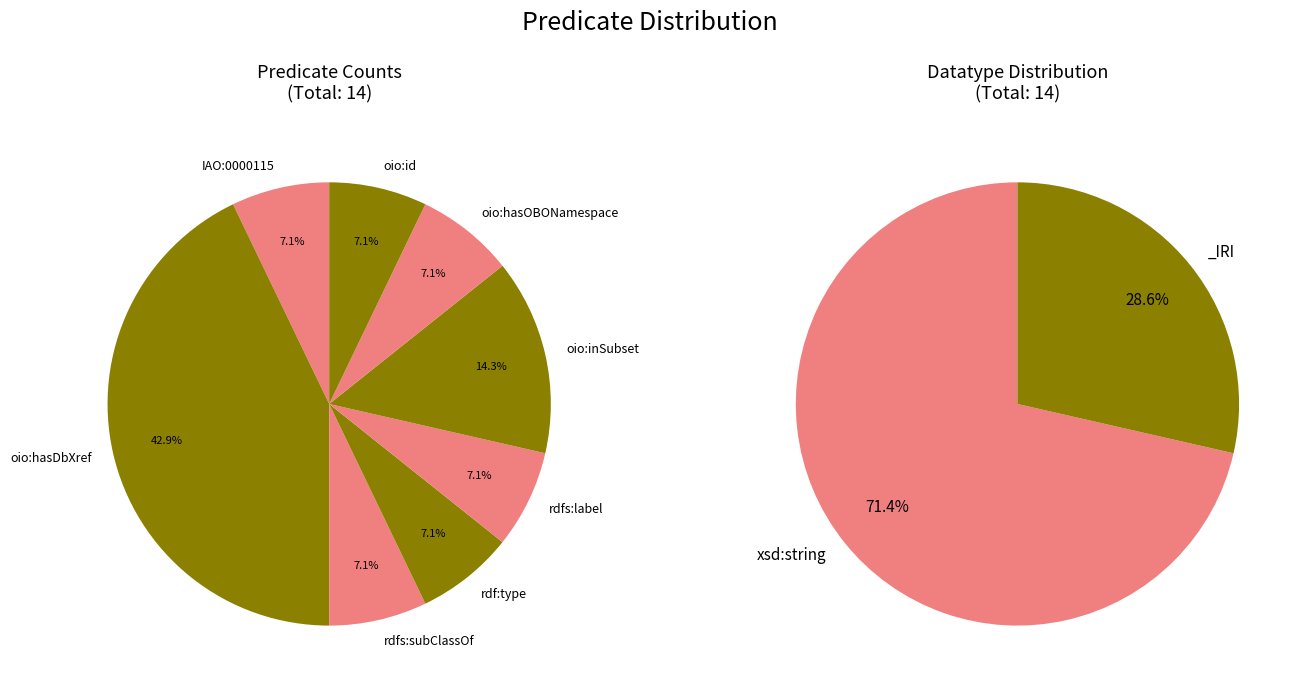

How much of the chart is everything except oio:inSubset?

85.7%